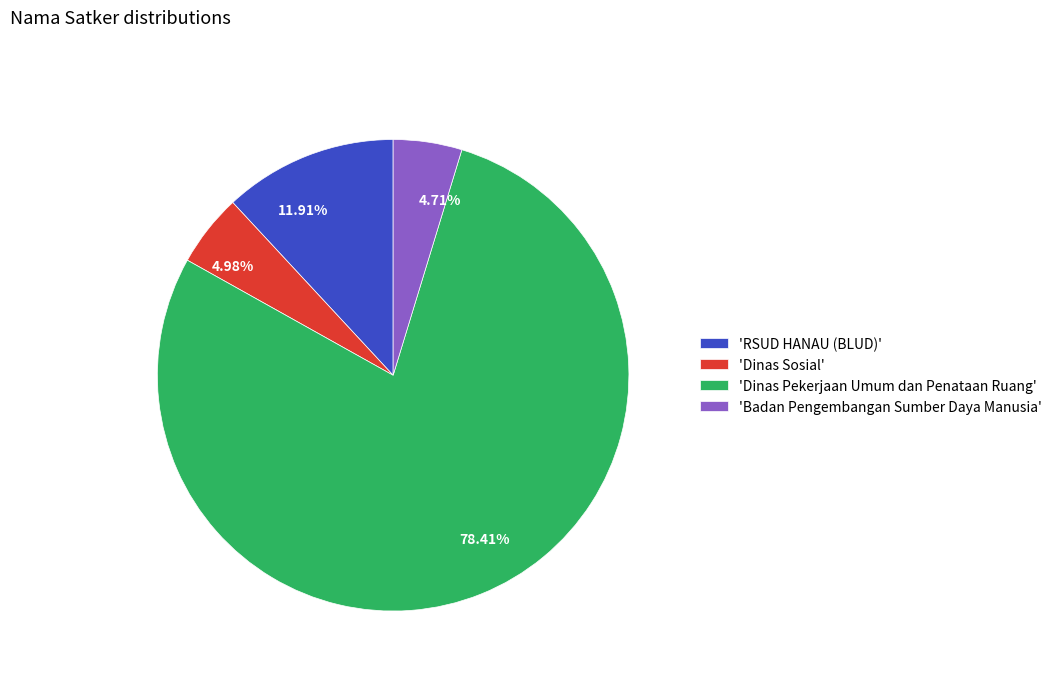

Is there any slice that represents more than half of the pie?

Yes